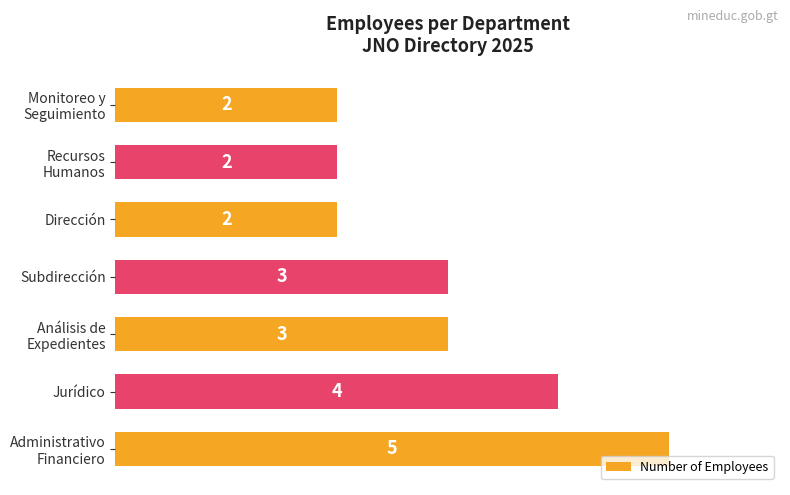

What is the sum of the values at Jurídico and Dirección?

6